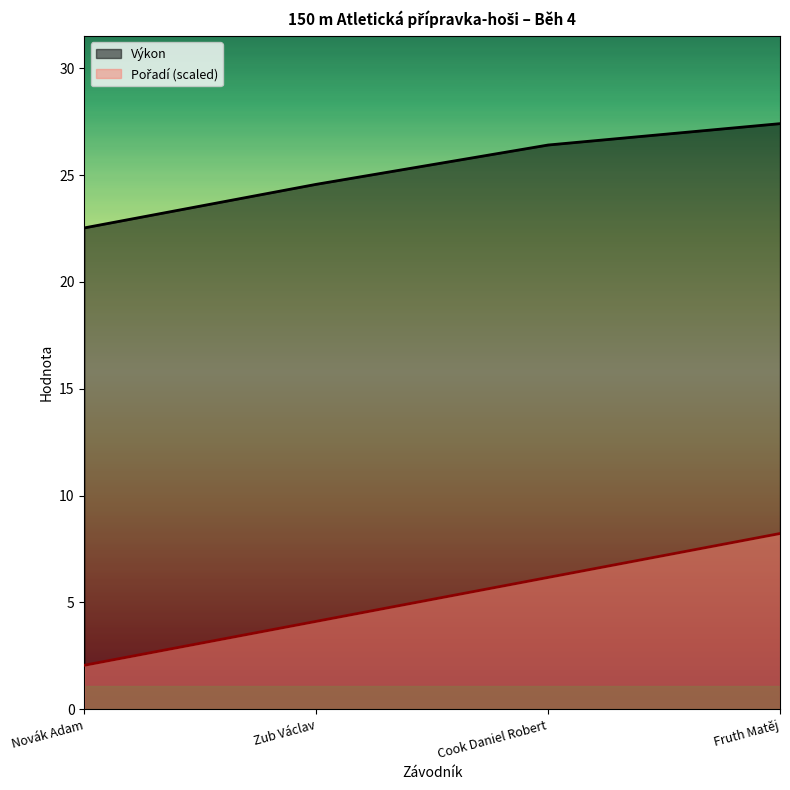

What is the label of the 3rd point from the right?

Zub Václav